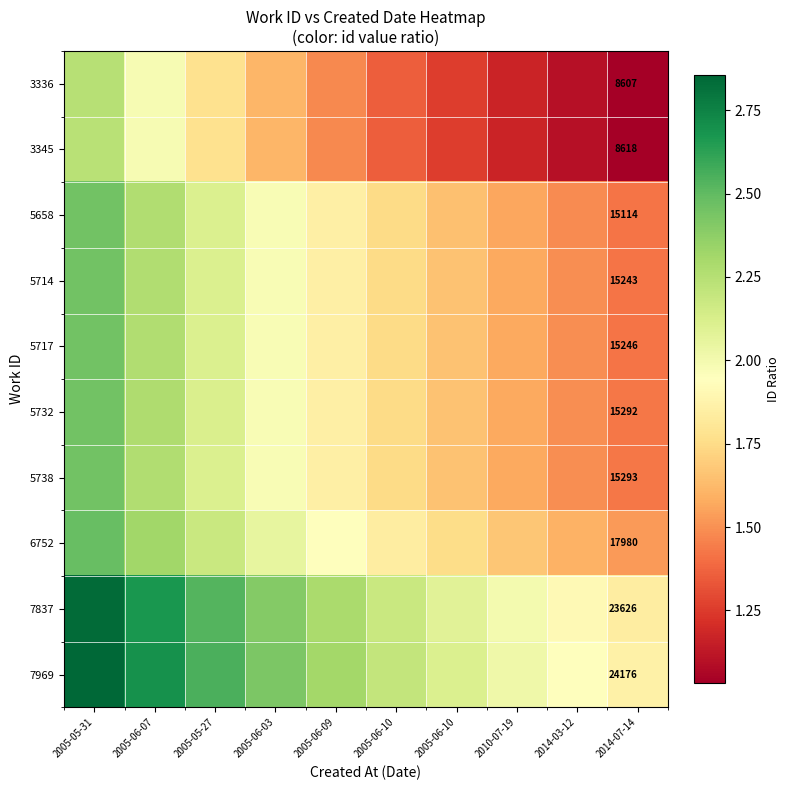

What is the total value across all series at 2005-06-10?

17.7